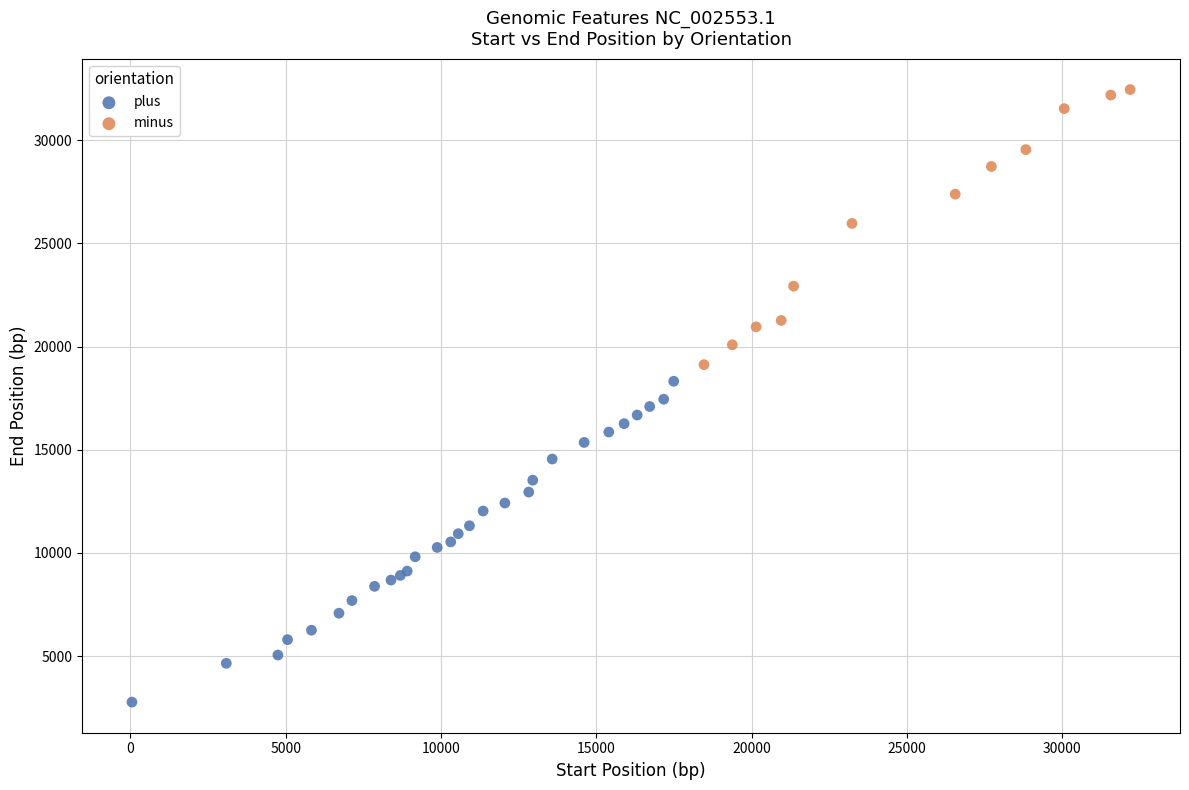

Which series has the largest Y range (max minus min)?

plus